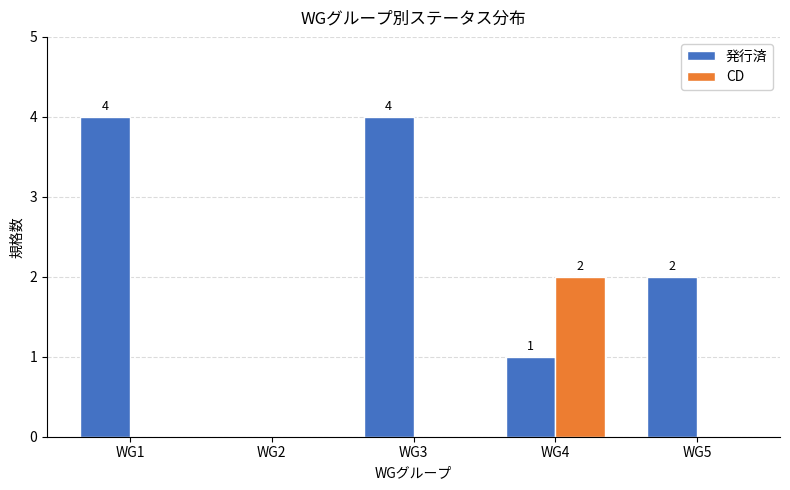

What is the difference between the 発行済 values at WG3 and WG2?

4